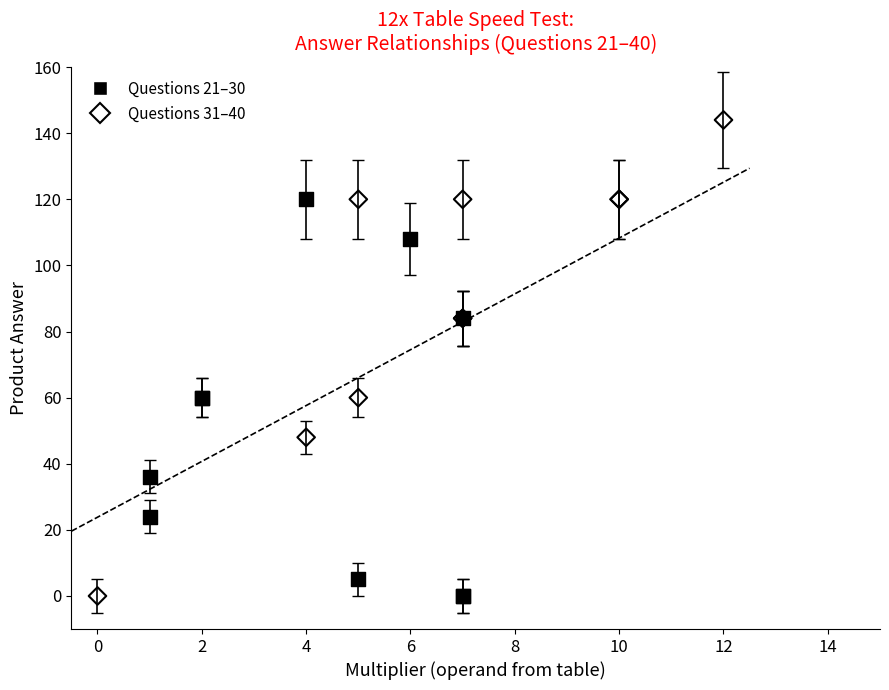

Which series reaches the maximum Y coordinate?

Questions 31–40